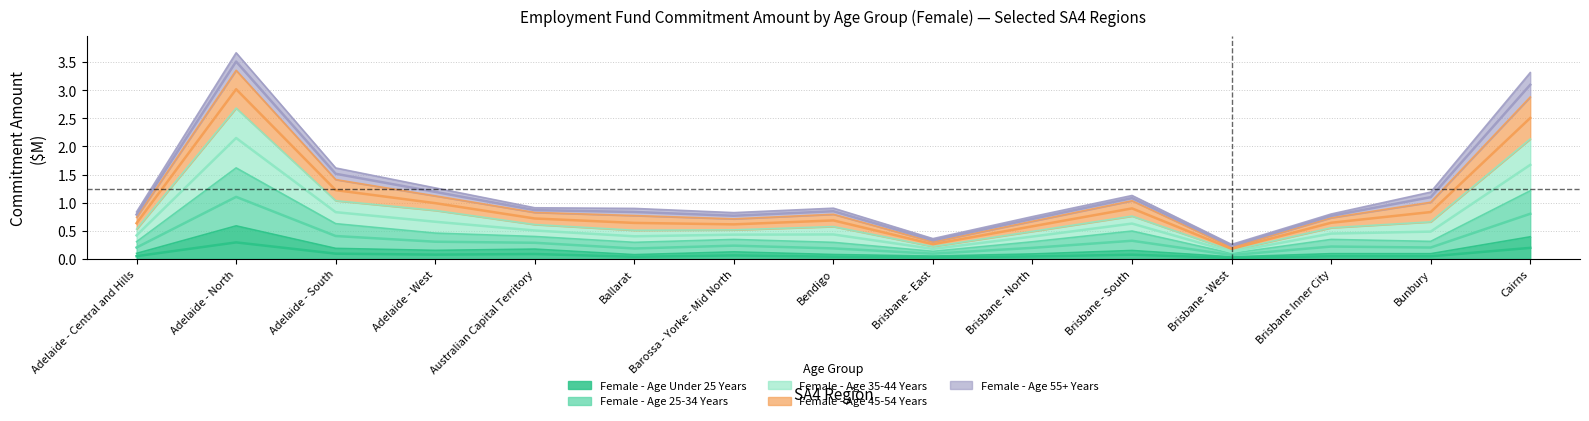

True or false: Female - Age 25-34 Years and Female - Age Under 25 Years intersect in this chart.

False